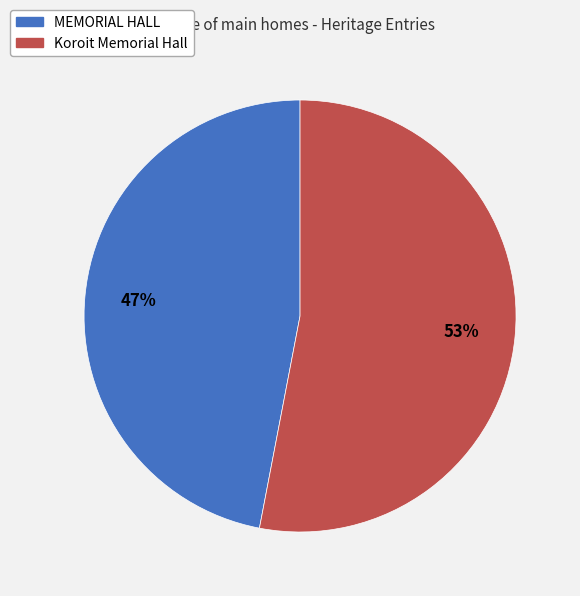

How many segments does this pie chart have?

2